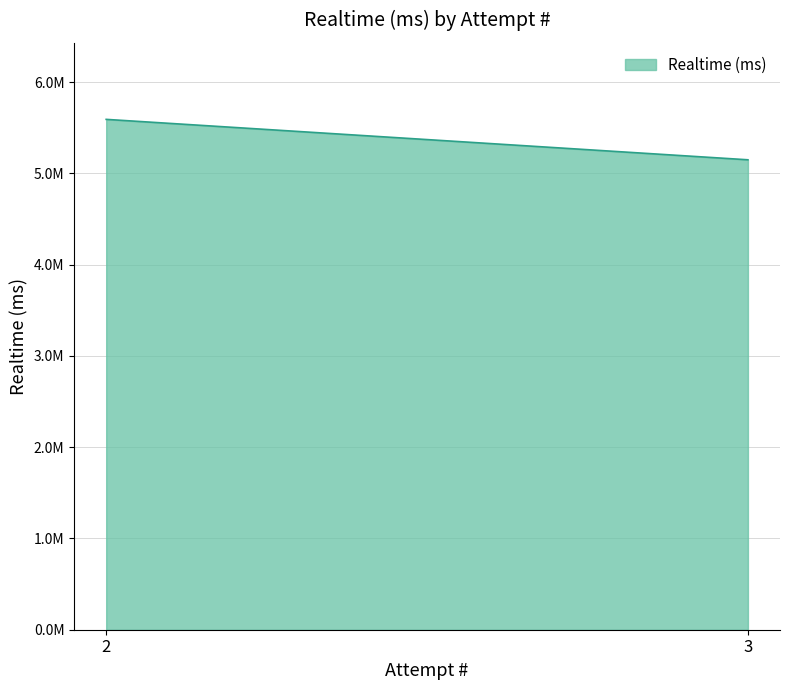

List the labels in order of value, smallest first.

3, 2